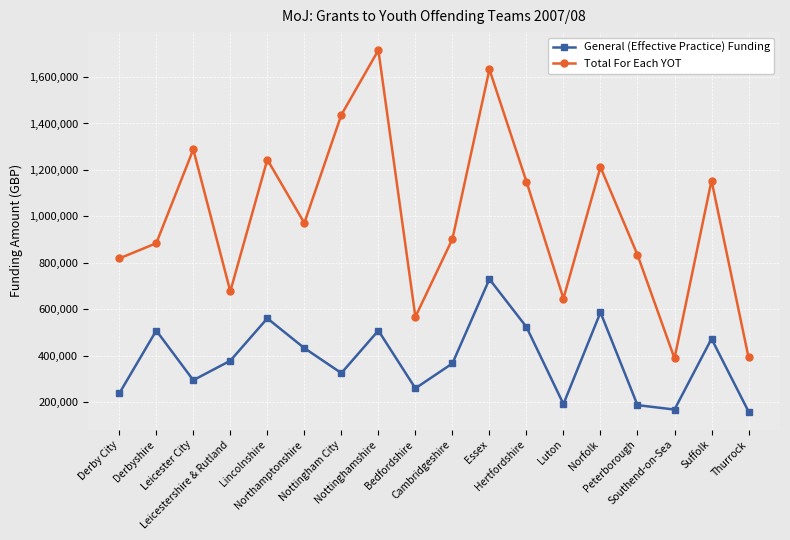

How many values in the Total For Each YOT series are below 971083?

9